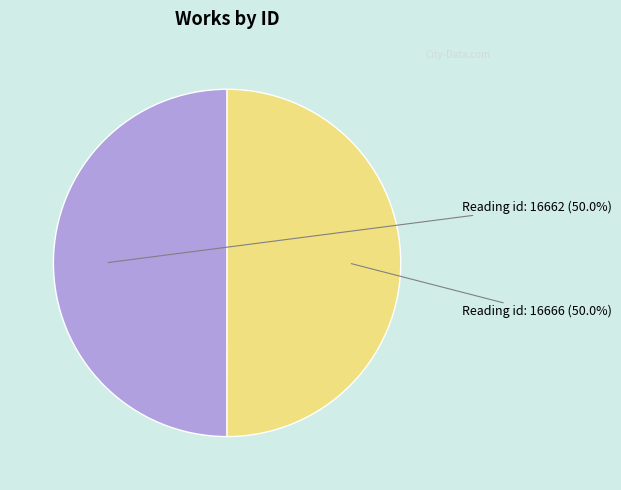

What is the smallest slice in the pie chart?

Reading (id: 16662)